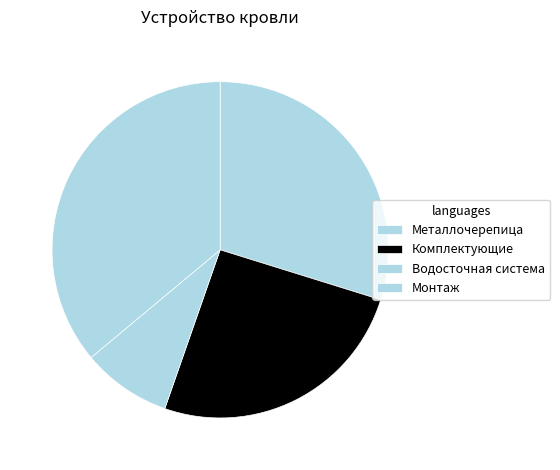

Is there a majority slice in this chart?

No